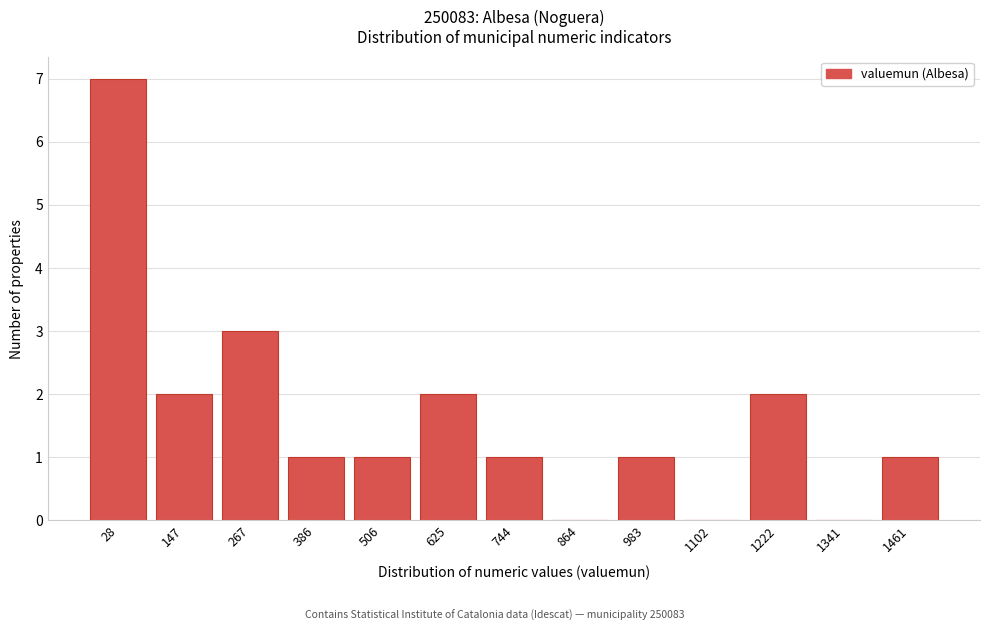

Reading left to right, extract all data points from this chart.

28=7	147=2	267=3	386=1	506=1	625=2	744=1	864=0	983=1	1102=0	1222=2	1341=0	1461=1